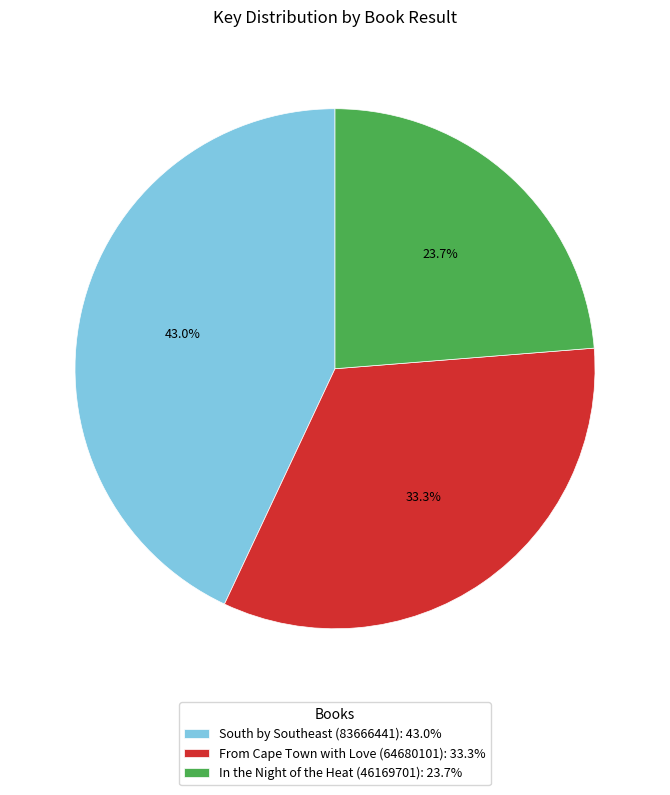

Which slice is the largest?

South by Southeast (83666441)